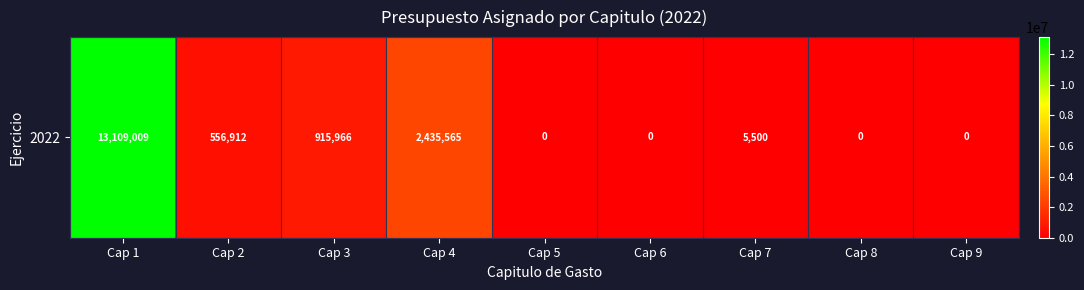

What is the difference between the second highest and second lowest values?

2435564.7